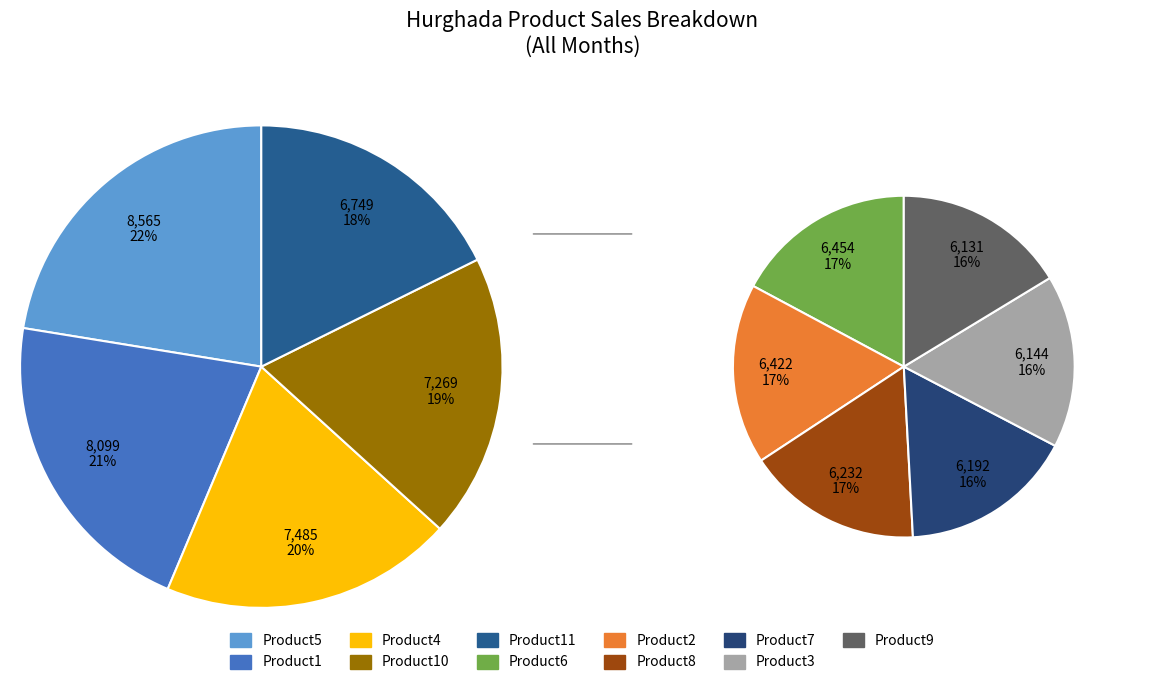

To the nearest percent, what is the difference between the Product10 and Product2 slice percentages?

1%